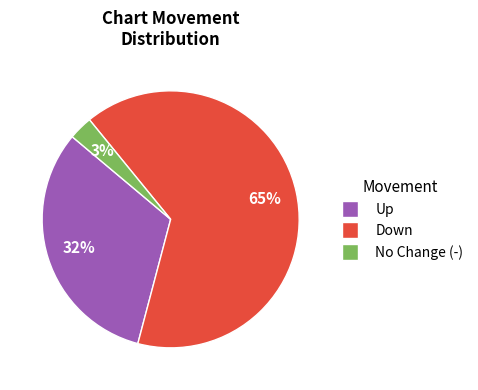

To the nearest percent, what percentage of the pie is Up?

32%